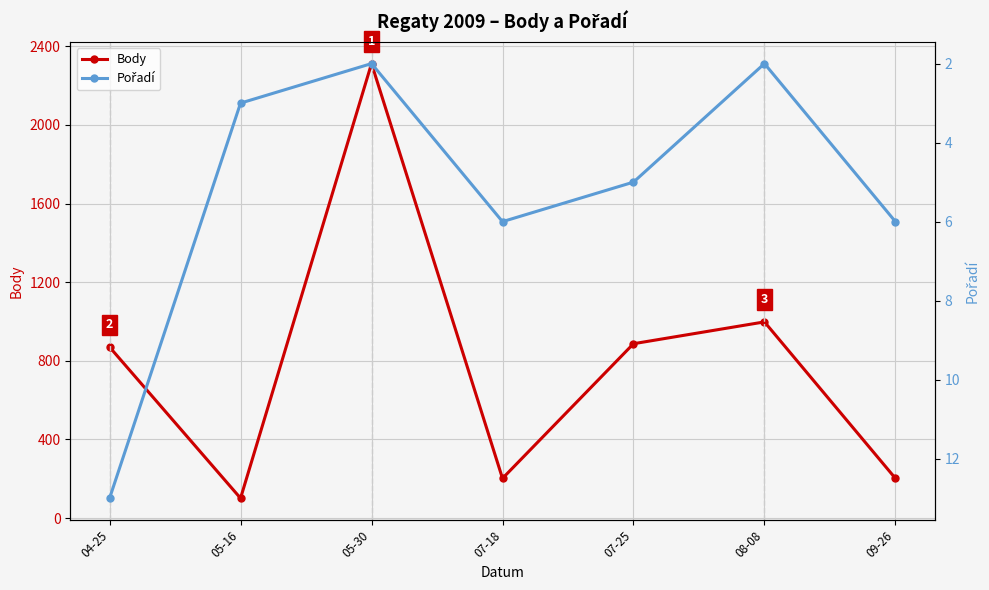

Which series changed the most between 04-25 and 05-16?

Body